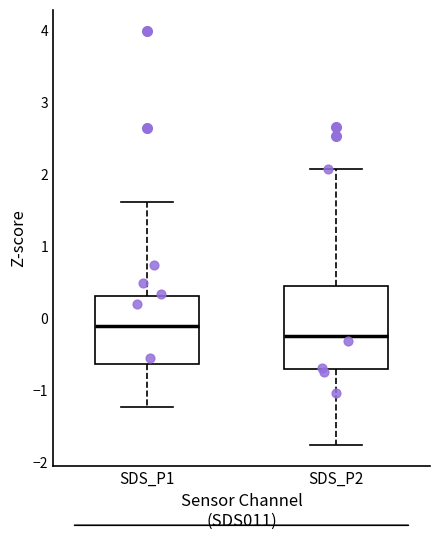

Which box's median line is the highest?

SDS_P1